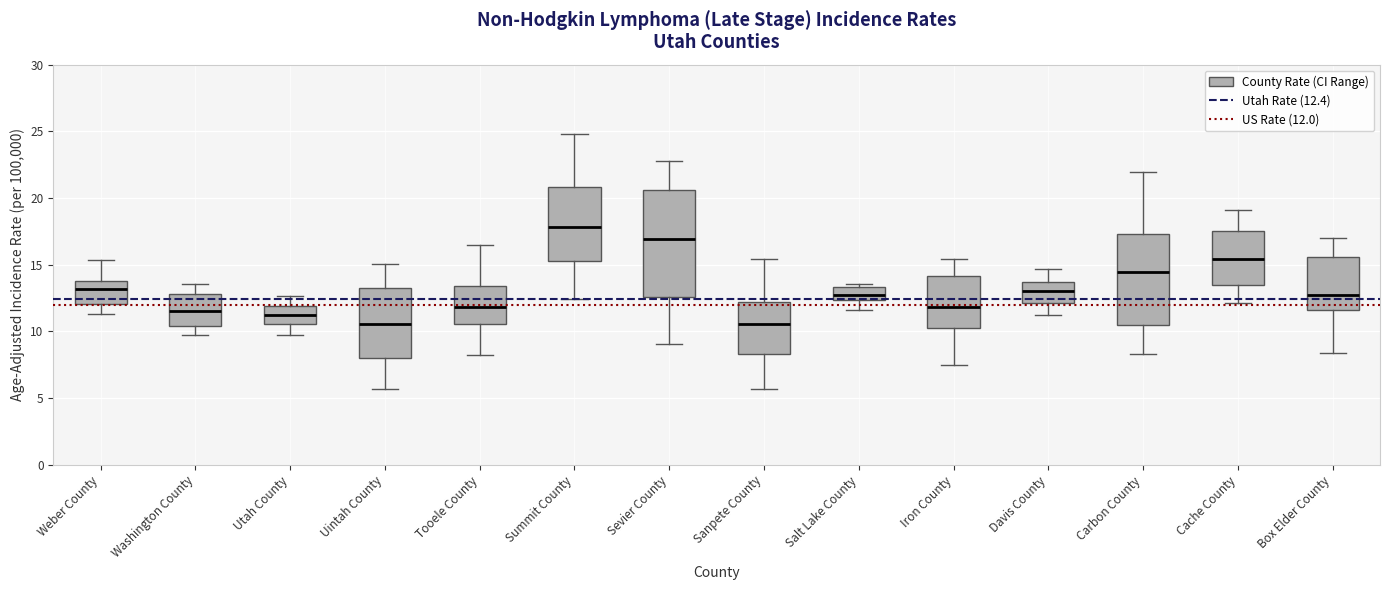

Reading left to right, read every box against the y-axis: the position of its median line, the range the box covers, and the ends of its whiskers. The values are not printed on the chart, so give them approximately, as read against the axis.

Weber County: median 13.0, box 12.0 to 14.0, whiskers 11.5 to 15.5
Washington County: median 11.5, box 10.5 to 13.0, whiskers 9.5 to 13.5
Utah County: median 11.0, box 10.5 to 12.0, whiskers 9.5 to 12.5
Uintah County: median 10.5, box 8.0 to 13.5, whiskers 5.5 to 15.0
Tooele County: median 12.0, box 10.5 to 13.5, whiskers 8.5 to 16.5
Summit County: median 18.0, box 15.0 to 21.0, whiskers 12.5 to 25.0
Sevier County: median 17.0, box 12.5 to 20.5, whiskers 9.0 to 23.0
Sanpete County: median 10.5, box 8.5 to 12.0, whiskers 5.5 to 15.5
Salt Lake County: median 12.5 (inside the box), box 12.5 to 13.5, whiskers 11.5 to 13.5 (just above the box's upper edge)
Iron County: median 12.0, box 10.0 to 14.0, whiskers 7.5 to 15.5
Davis County: median 13.0, box 12.0 to 13.5, whiskers 11.0 to 14.5
Carbon County: median 14.5, box 10.5 to 17.5, whiskers 8.5 to 22.0
Cache County: median 15.5, box 13.5 to 17.5, whiskers 12.0 to 19.0
Box Elder County: median 12.5, box 11.5 to 15.5, whiskers 8.5 to 17.0